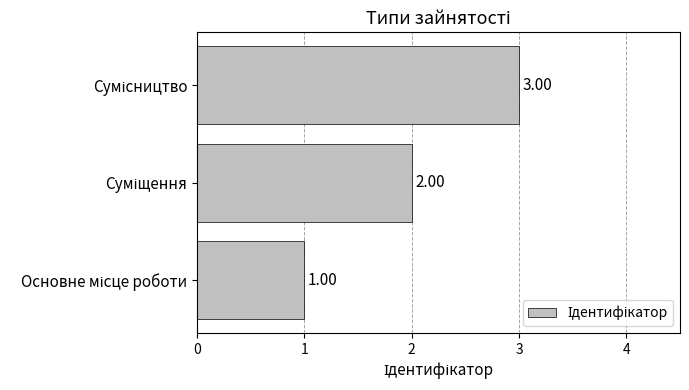

What is the sum of all values?

6